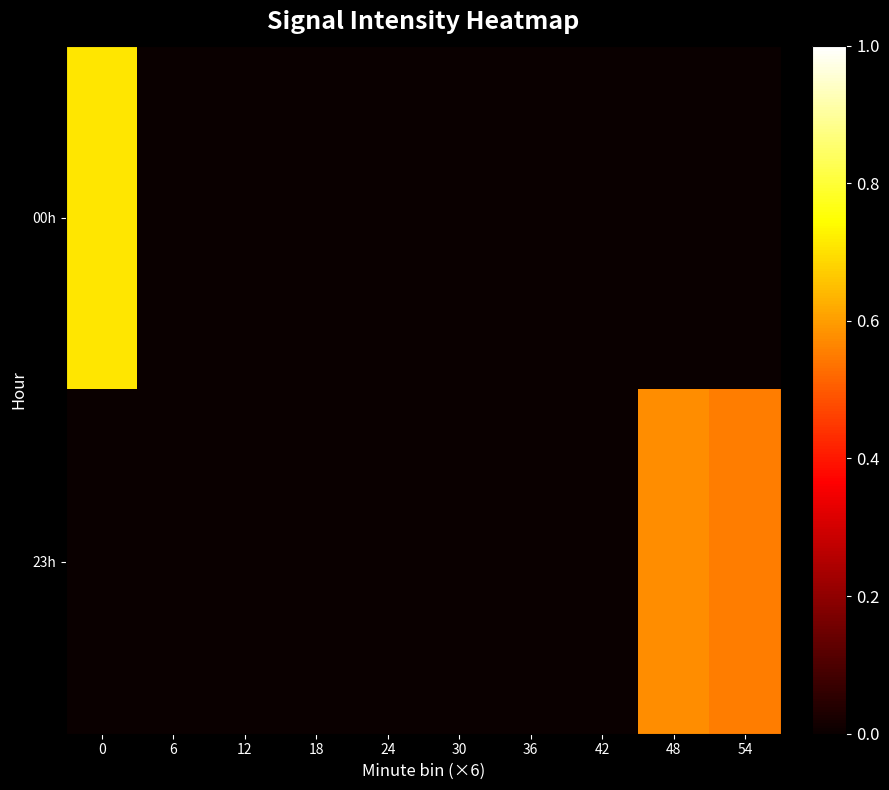

Which series has the largest range (max minus min)?

00h